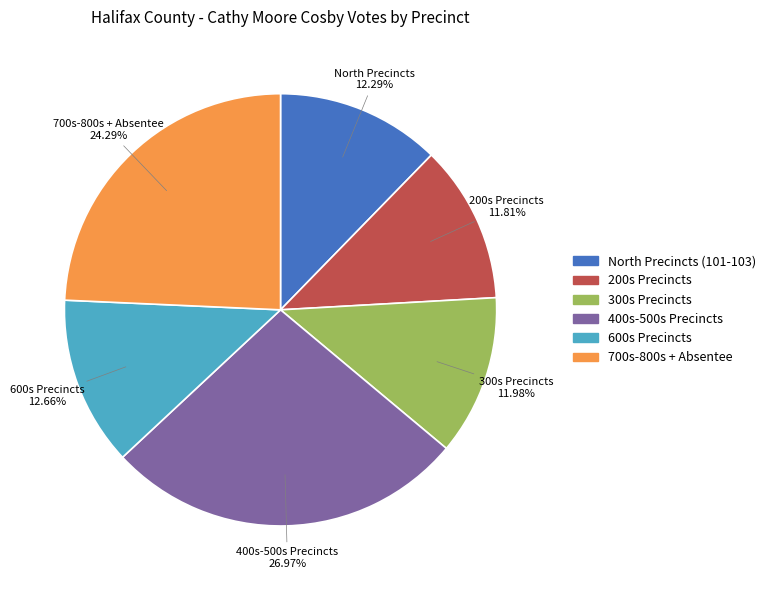

Is there any slice that represents more than half of the pie?

No